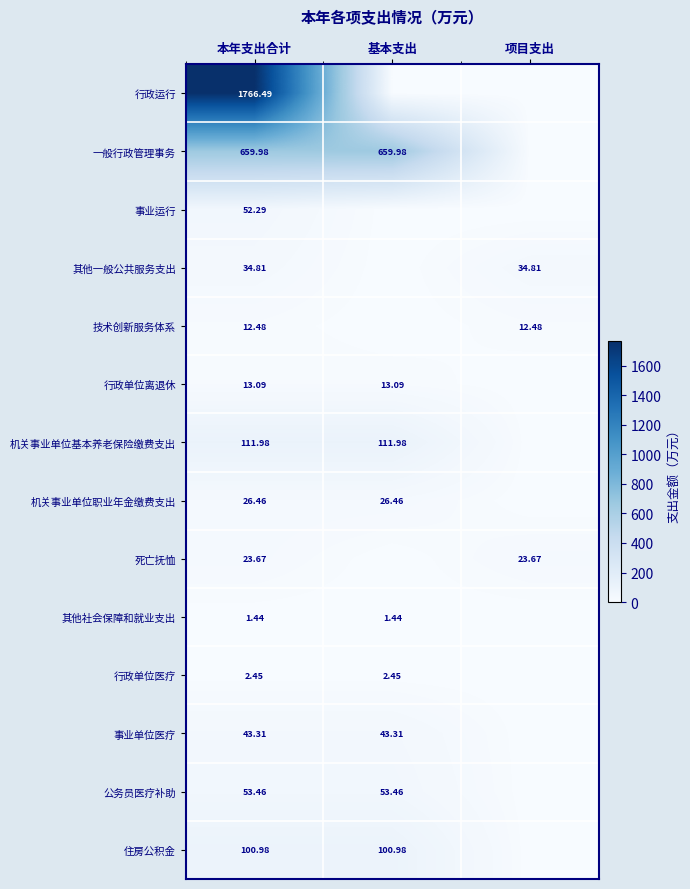

Is the value of 行政单位医疗 at 本年支出合计 greater than the value of 一般行政管理事务 at 基本支出?

No